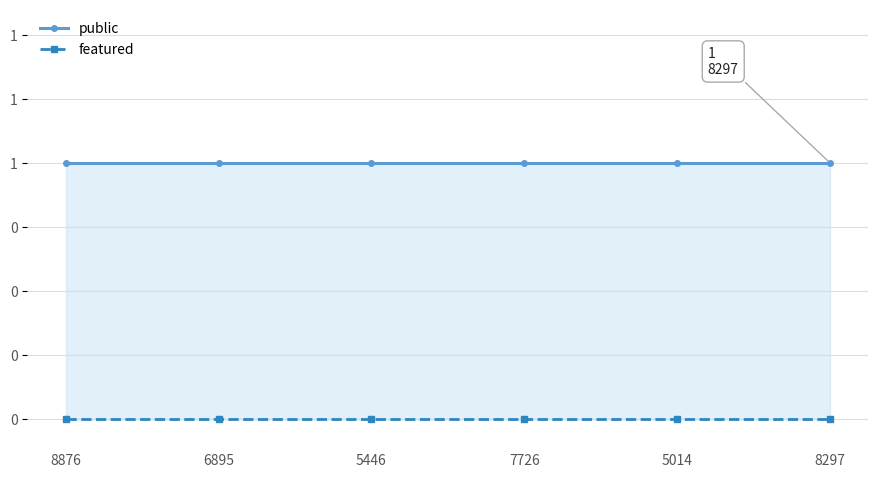

Where is featured nearest to the value 0?

8876